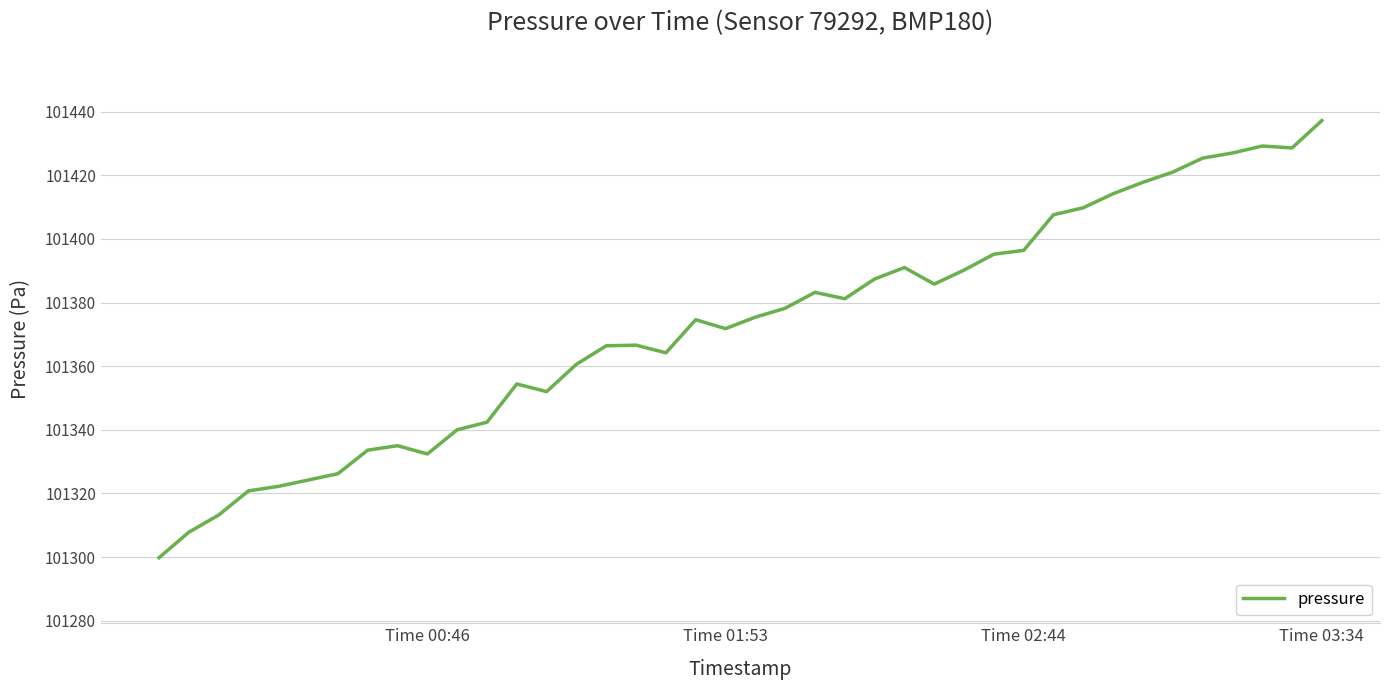

What is the minimum value shown in the chart?

101299.8